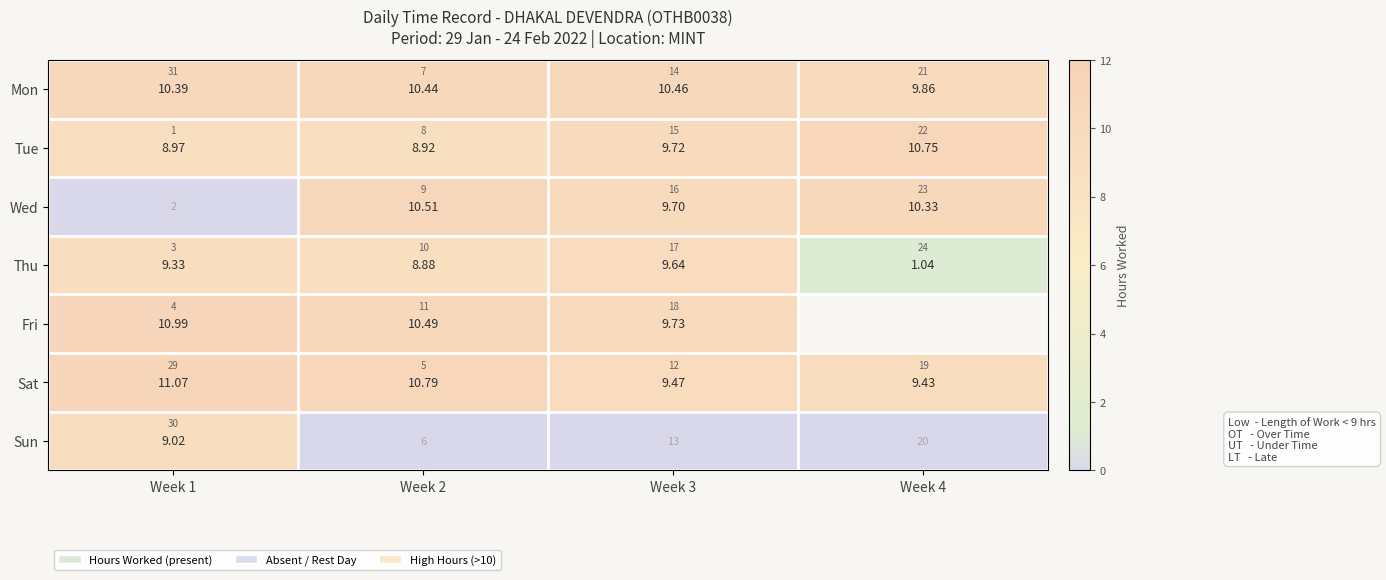

What is the sum of all Tue values?

38.4